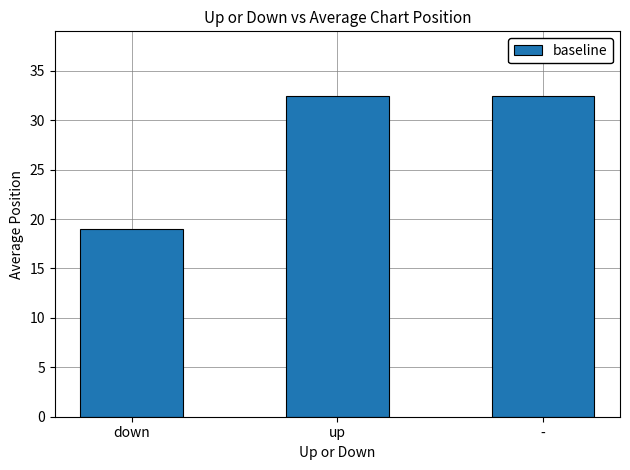

What is the label of the 3rd bar from the right?

down